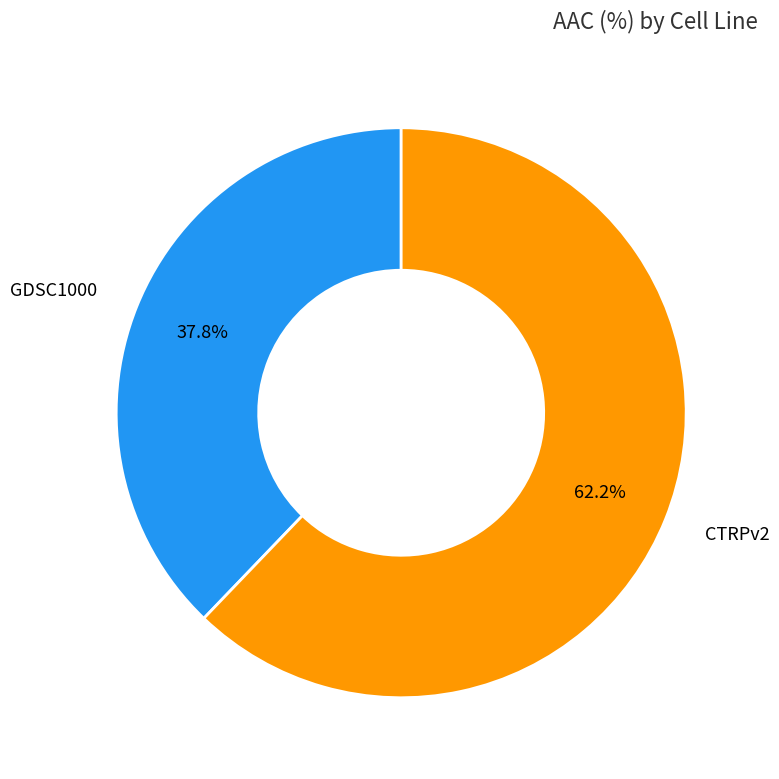

Rank the categories by value from lowest to highest.

GDSC1000, CTRPv2